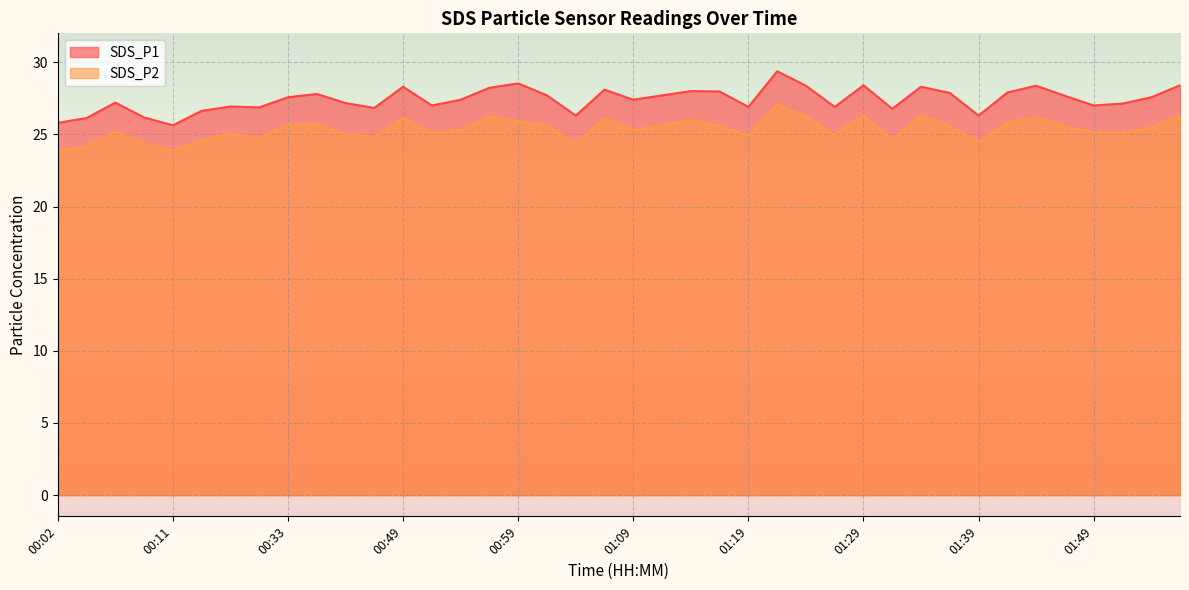

At which category does SDS_P1 reach its first local peak?

00:07